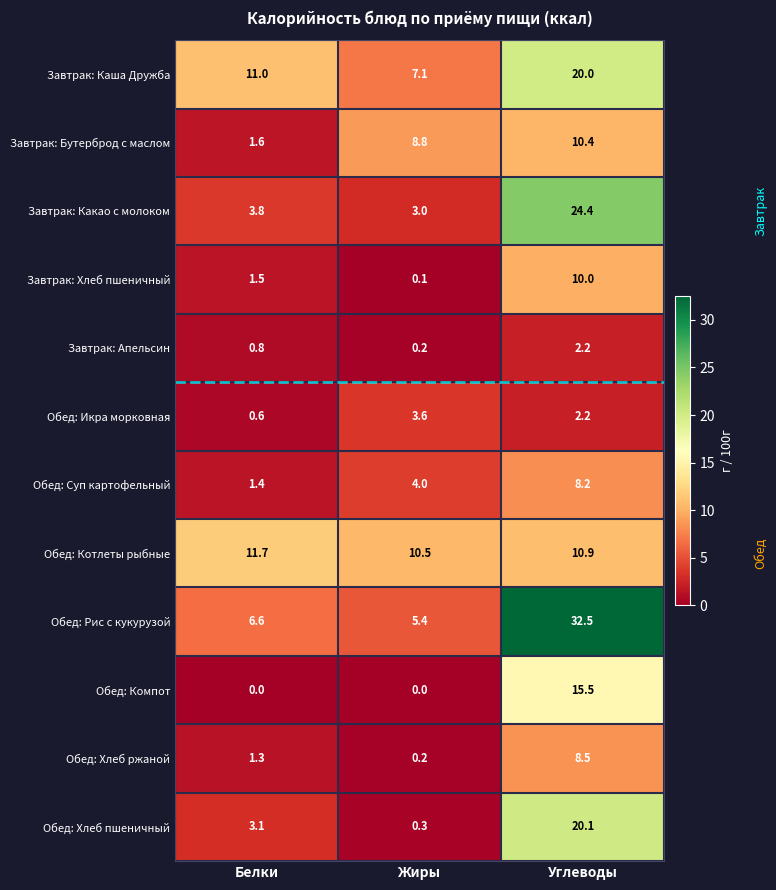

How many series are shown in this chart?

12